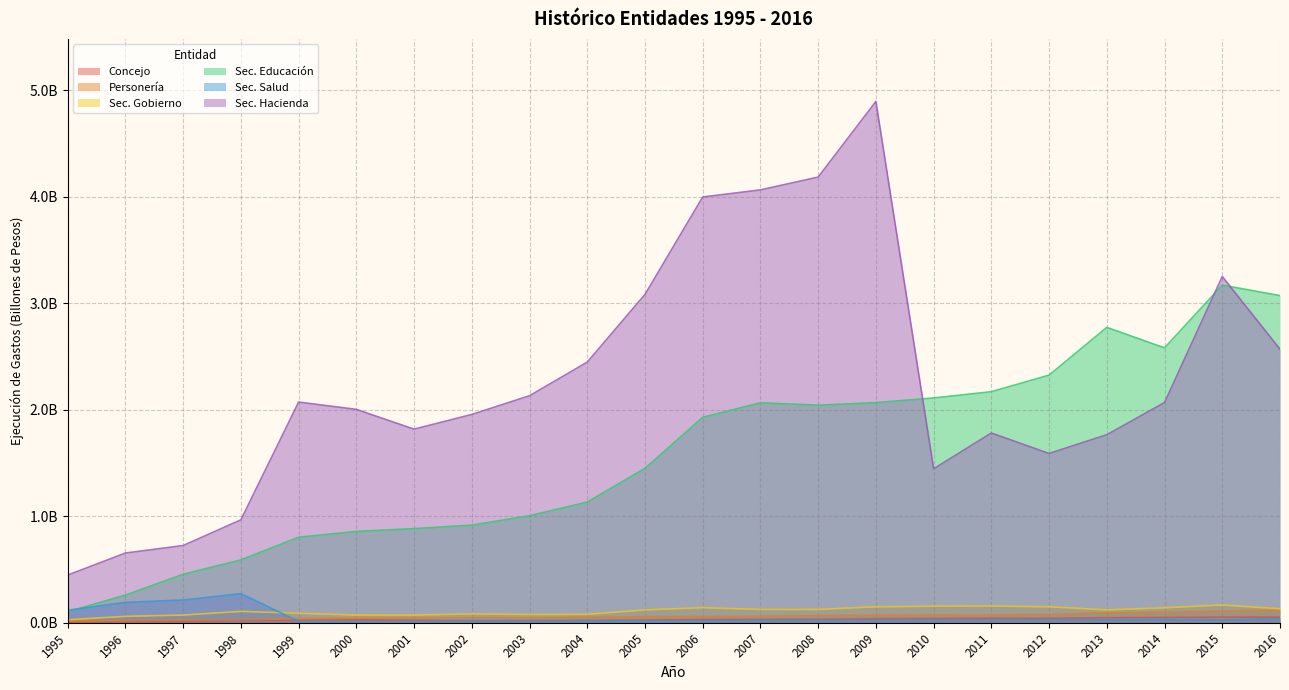

Reading left to right, what are all the values shown in this chart?

Concejo: 0.0	0.0	0.0	0.0	0.0	0.0	0.0	0.0	0.0	0.0	0.0	0.0	0.0	0.0	0.0	0.0	0.0	0.0	0.0	0.1	0.1	0.1
Personería: 0.0	0.0	0.0	0.0	0.0	0.0	0.0	0.0	0.0	0.1	0.1	0.1	0.1	0.1	0.1	0.1	0.1	0.1	0.1	0.1	0.1	0.1
Sec. Gobierno: 0.0	0.1	0.1	0.1	0.1	0.1	0.1	0.1	0.1	0.1	0.1	0.1	0.1	0.1	0.2	0.2	0.2	0.2	0.1	0.1	0.2	0.1
Sec. Educación: 0.1	0.3	0.5	0.6	0.8	0.9	0.9	0.9	1.0	1.1	1.5	1.9	2.1	2.0	2.1	2.1	2.2	2.3	2.8	2.6	3.2	3.1
Sec. Salud: 0.1	0.2	0.2	0.3	0.0	0.0	0.0	0.0	0.0	0.0	0.0	0.0	0.0	0.0	0.0	0.0	0.0	0.0	0.0	0.0	0.0	0.0
Sec. Hacienda: 0.4	0.7	0.7	1.0	2.1	2.0	1.8	2.0	2.1	2.4	3.1	4.0	4.1	4.2	4.9	1.4	1.8	1.6	1.8	2.1	3.3	2.6